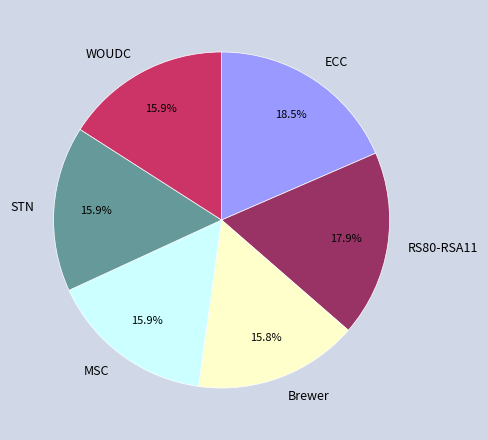

How many segments does this pie chart have?

6